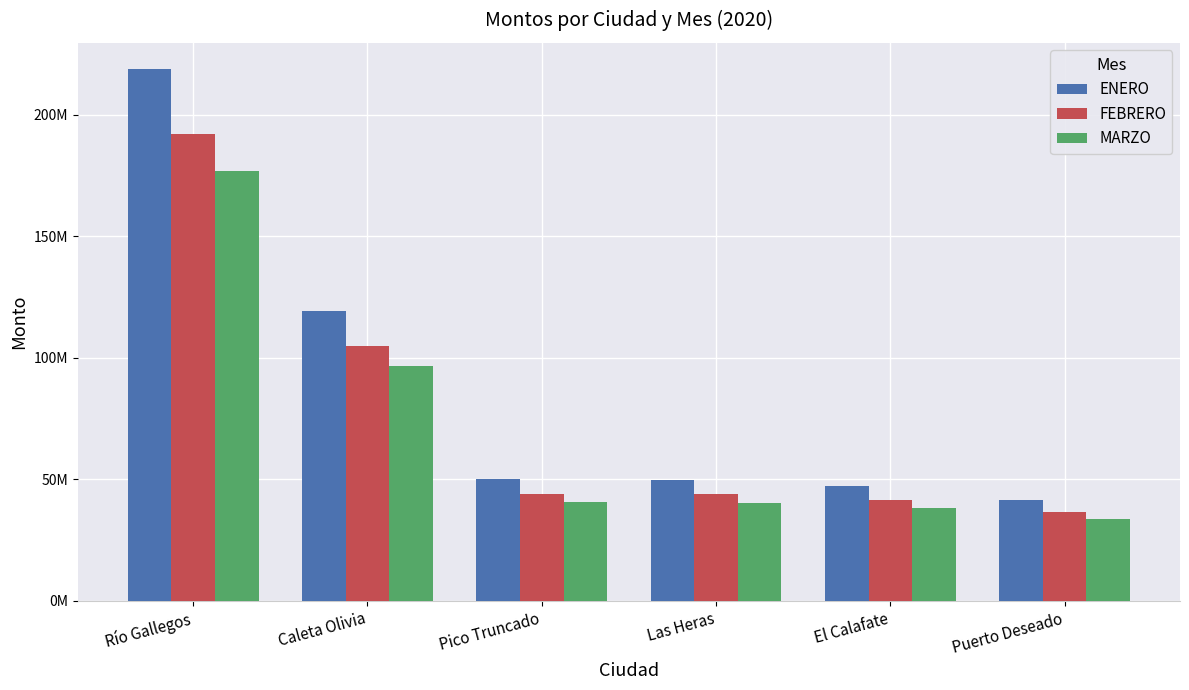

What are all the series names shown in the legend?

ENERO, FEBRERO, MARZO